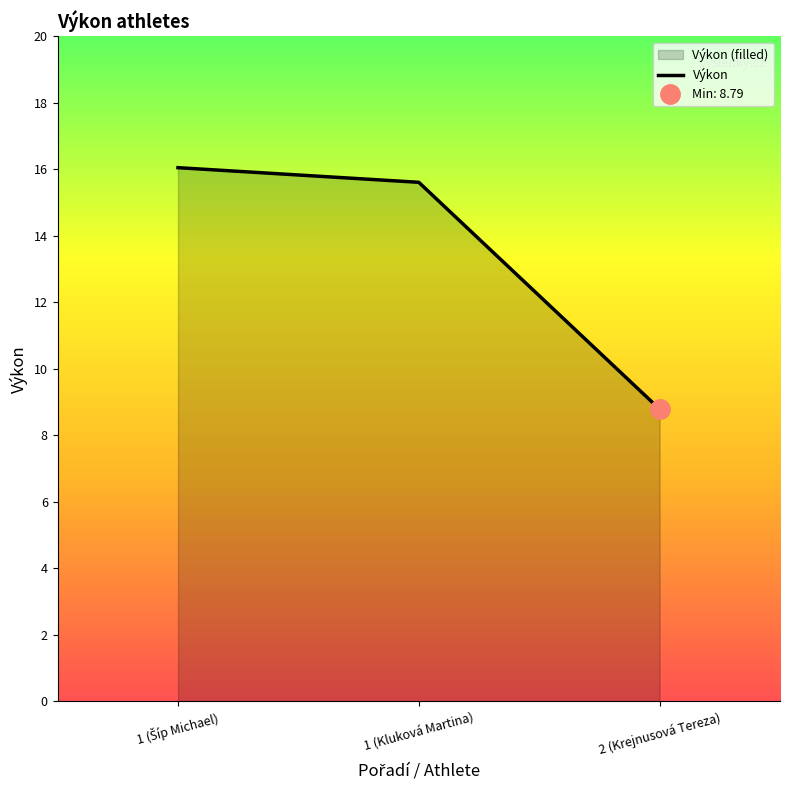

The chart shows a value of 16.1 at 1 (Šíp Michael). True or false?

True